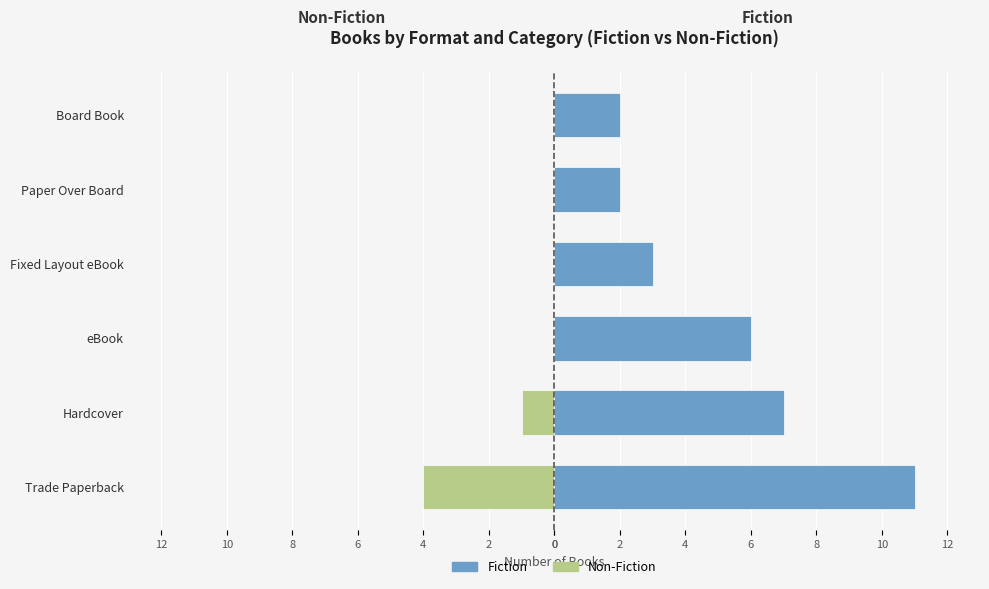

Which series changed the most between Hardcover and Paper Over Board?

Fiction